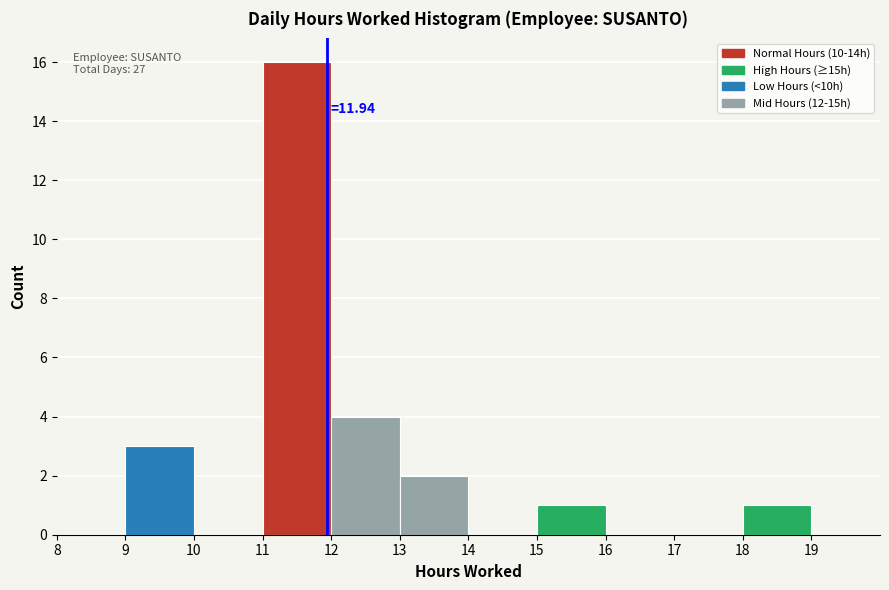

Over which range of the x-axis is the bar tallest?

11 to 12